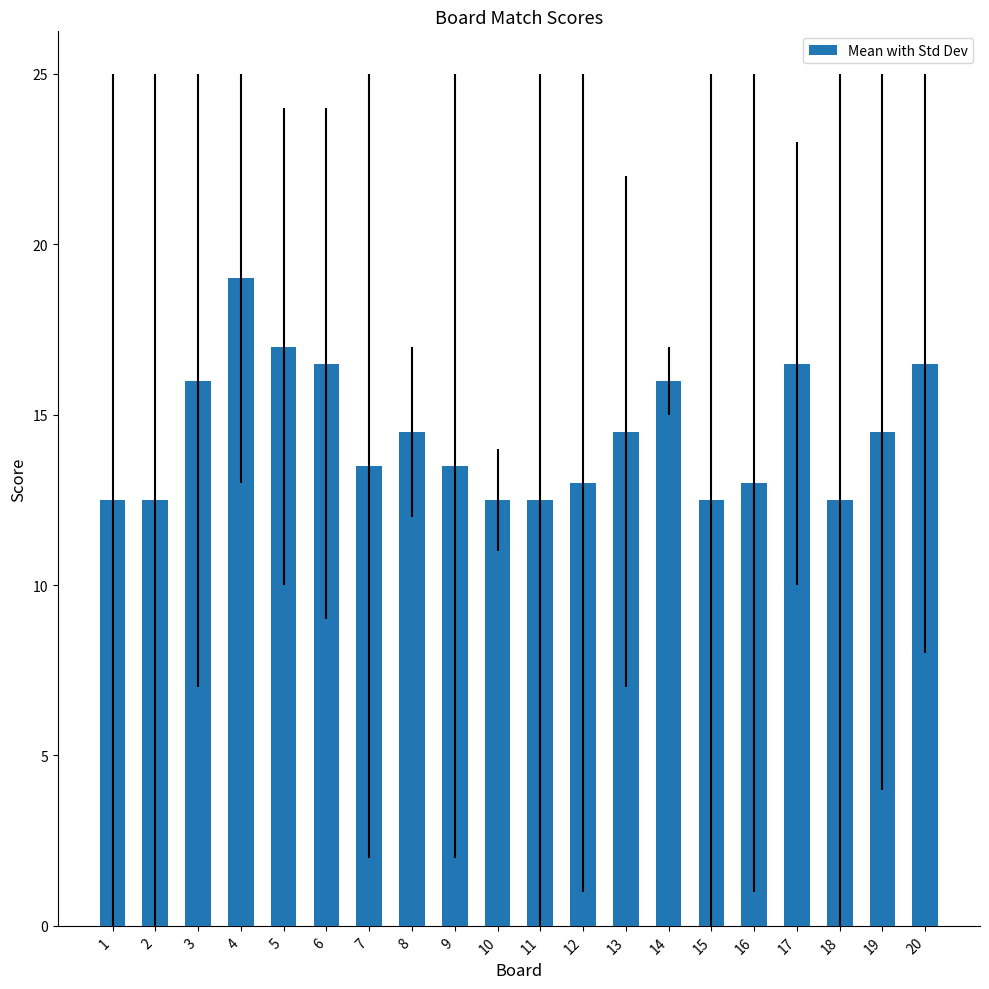

What is the value of the 18th bar from the left?

12.5